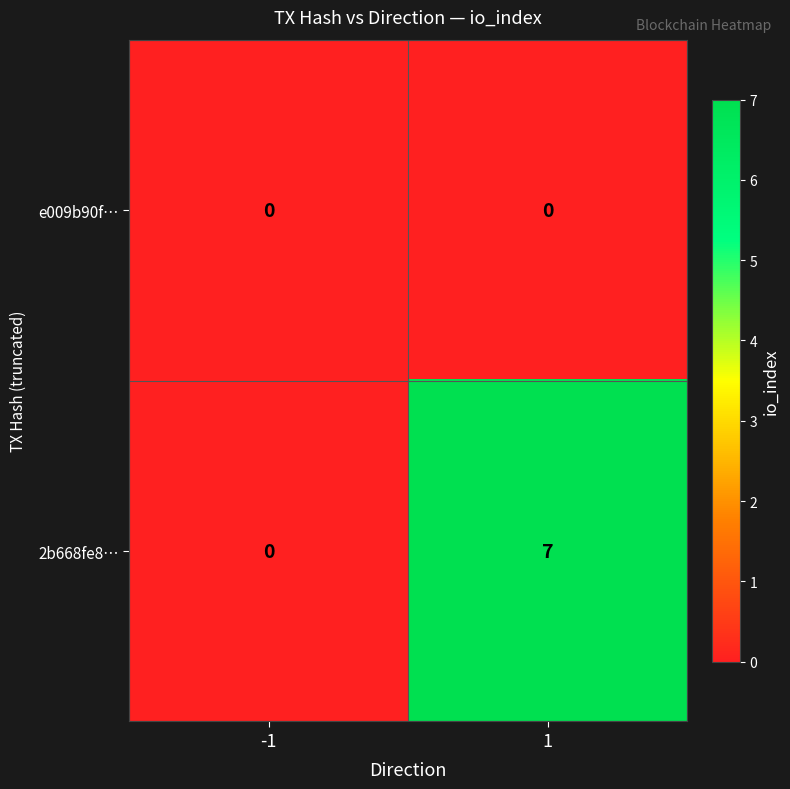

Reading right to left, extract all data points from this chart.

e009b90f…: 0	0
2b668fe8…: 7	0